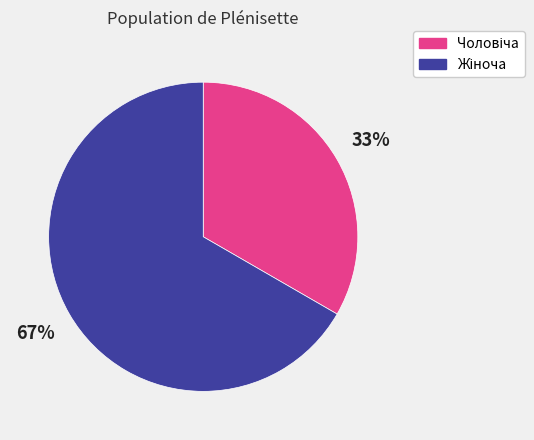

How many slices are in this pie chart?

2